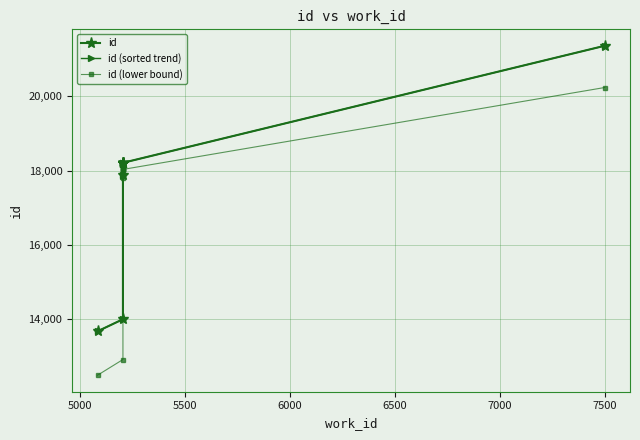

What is the difference between the maximum and minimum values in the id (sorted trend) series?

7675.0